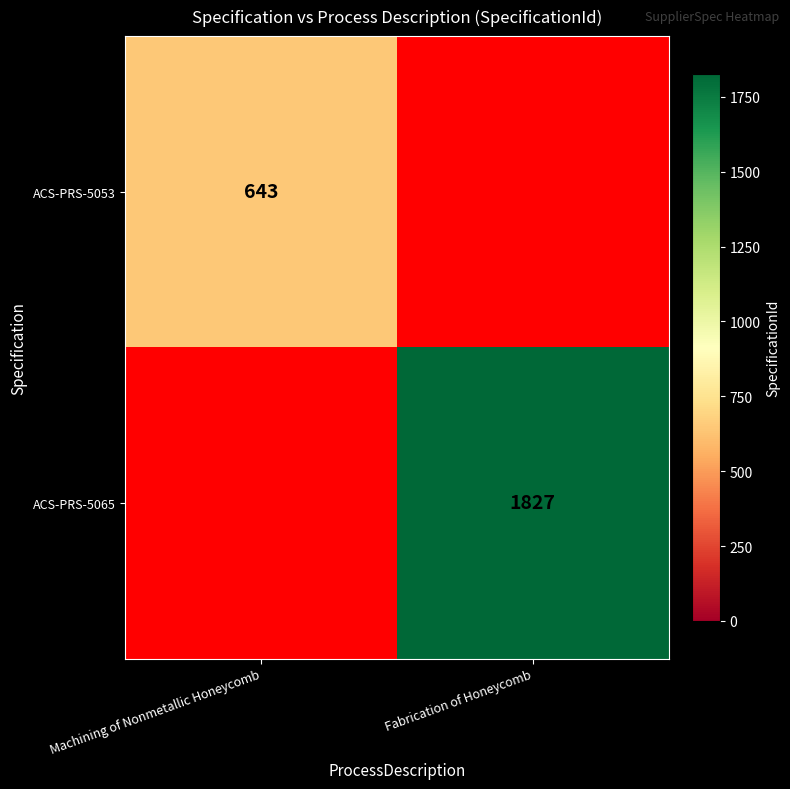

The value of ACS-PRS-5065 at Fabrication of Honeycomb is 1827. True or false?

True